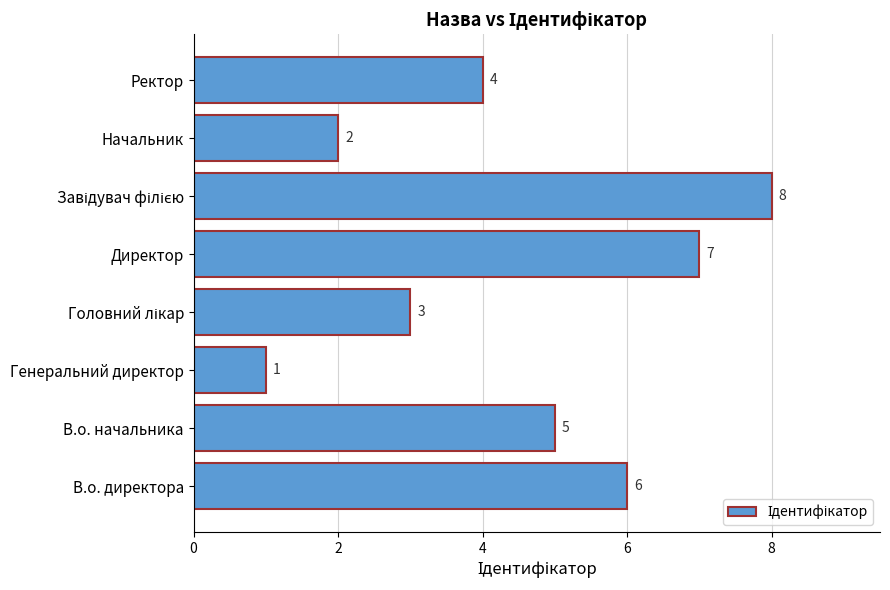

What is the change in value from Директор to Ректор?

-3